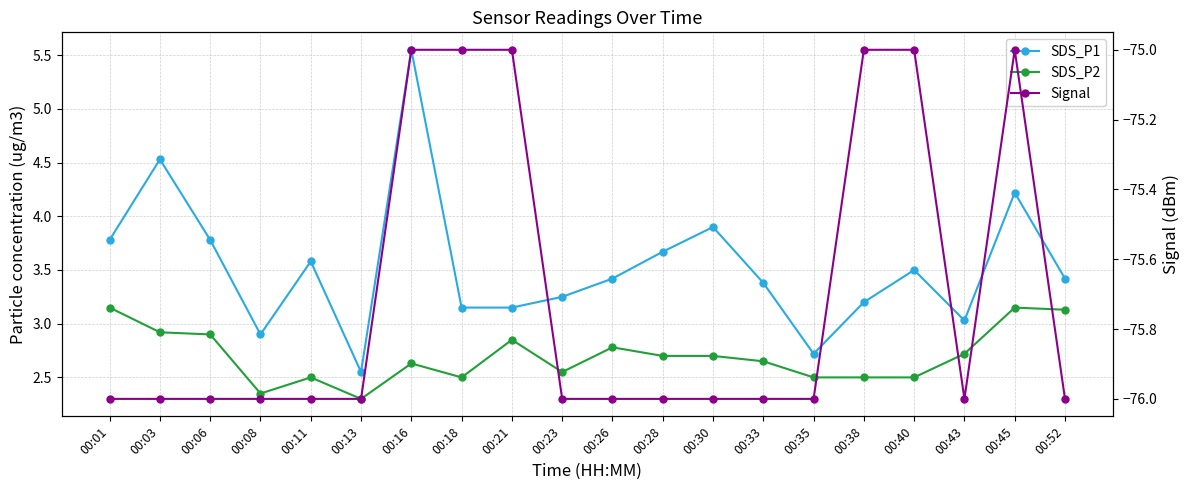

True or false: SDS_P1 and SDS_P2 intersect in this chart.

False